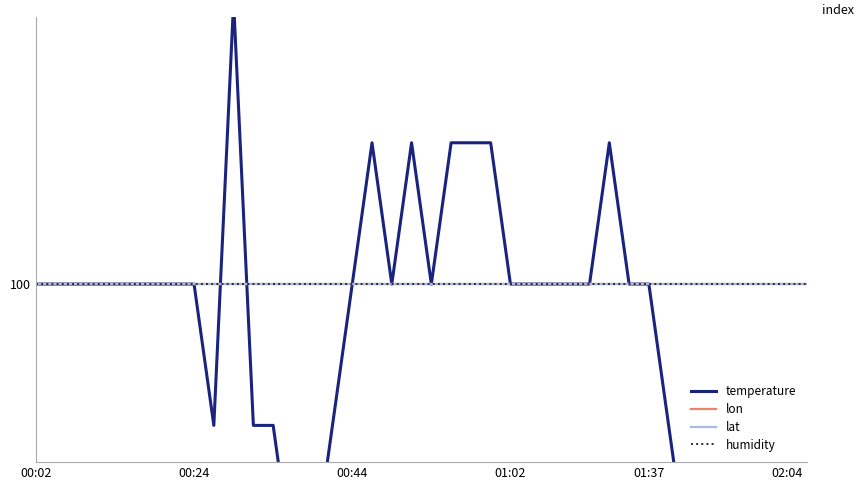

Is this an area chart (filled region under the line)?

No